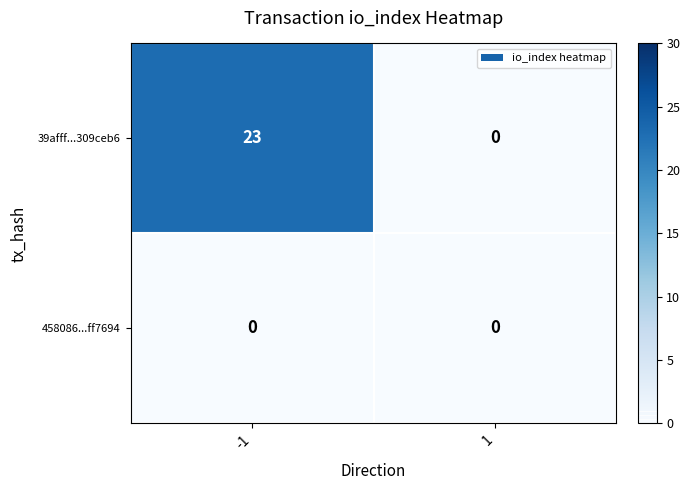

Rank the series by their average value, from lowest to highest.

458086...ff7694, 39afff...309ceb6